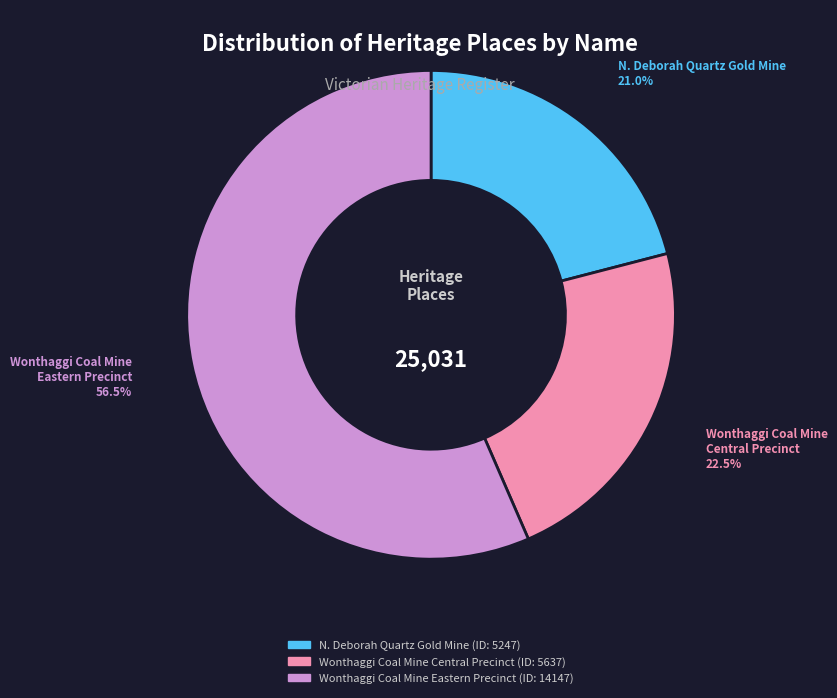

Which slice is the smallest?

N. Deborah Quartz Gold Mine